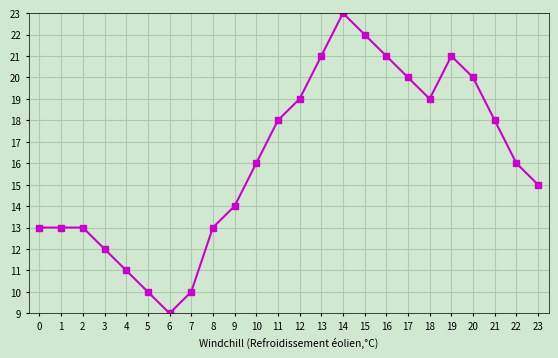

What is the value of the 17th point from the left?

21